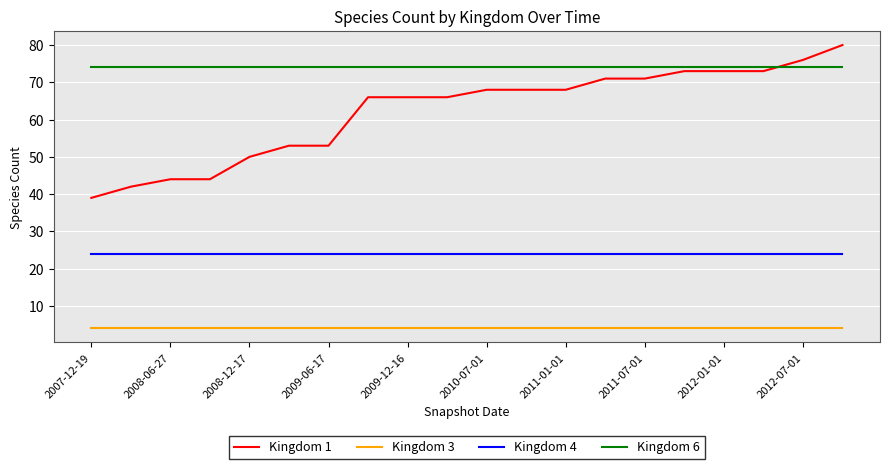

Which series has the widest spread of values?

Kingdom 1